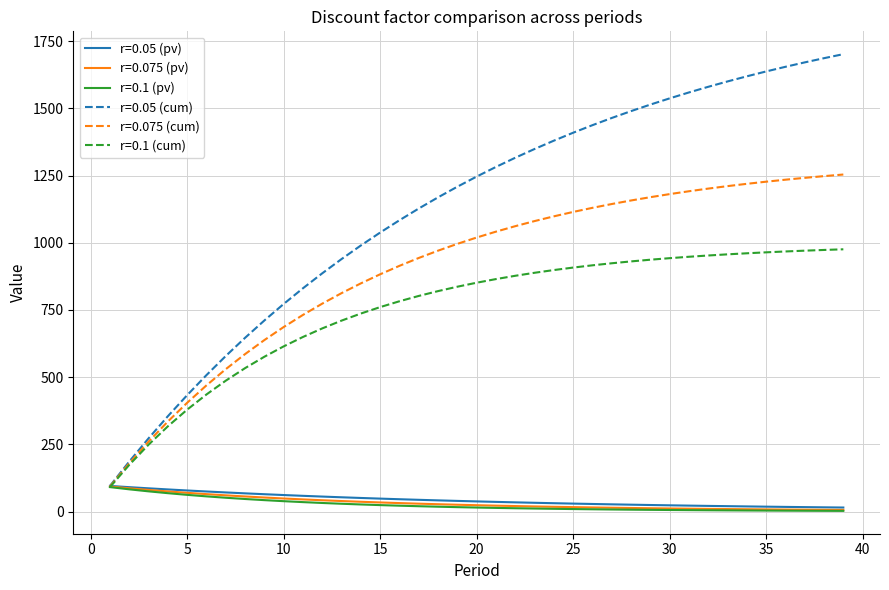

Which series has the largest total across all categories?

r=0.05 (cum)